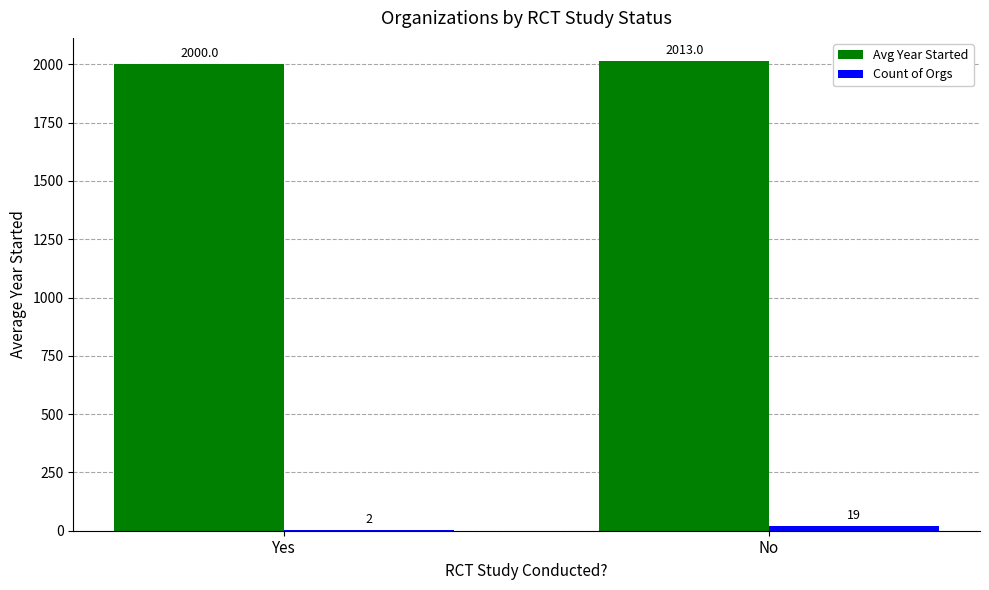

Are the bars grouped side by side (vs. stacked)?

Yes